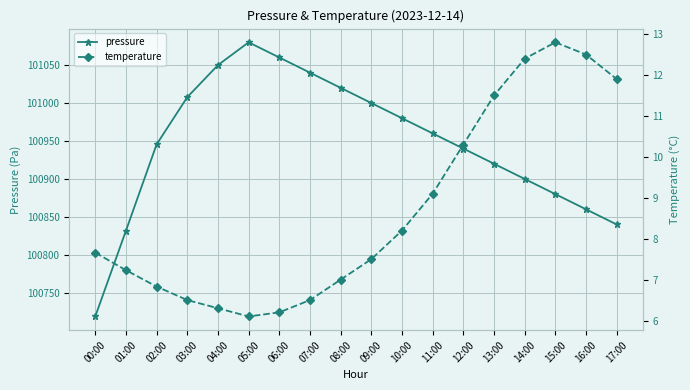

Reading left to right, extract all data points from this chart.

pressure: 00:00=100718.9	01:00=100831.8	02:00=100945.6	03:00=101007.8	04:00=101050.0	05:00=101080.0	06:00=101060.0	07:00=101040.0	08:00=101020.0	09:00=101000.0	10:00=100980.0	11:00=100960.0	12:00=100940.0	13:00=100920.0	14:00=100900.0	15:00=100880.0	16:00=100860.0	17:00=100840.0
temperature: 00:00=7.7	01:00=7.2	02:00=6.8	03:00=6.5	04:00=6.3	05:00=6.1	06:00=6.2	07:00=6.5	08:00=7.0	09:00=7.5	10:00=8.2	11:00=9.1	12:00=10.3	13:00=11.5	14:00=12.4	15:00=12.8	16:00=12.5	17:00=11.9